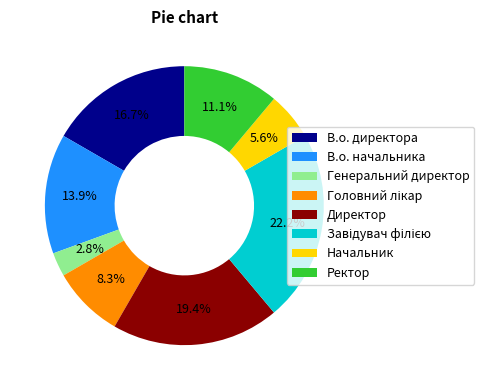

Which category has the smallest portion of the pie?

Генеральний директор